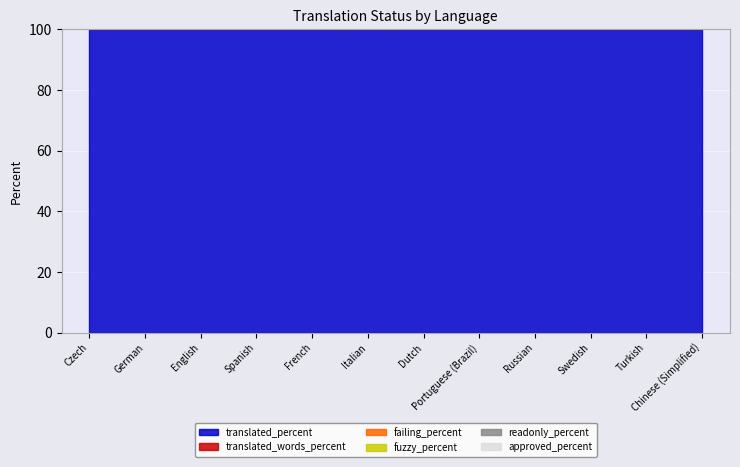

At which category does the chart reach its peak across all series?

Czech